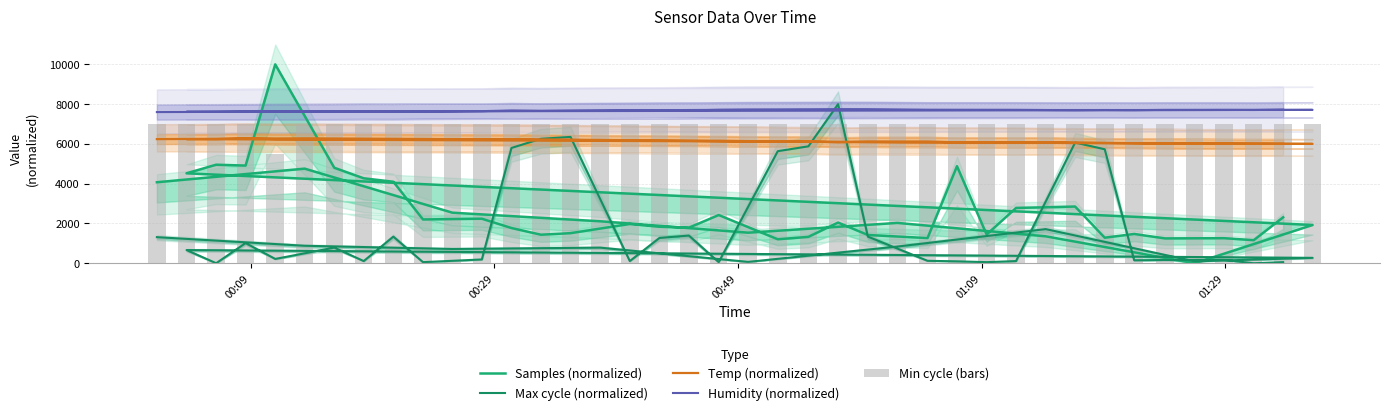

Reading left to right, transcribe all the data shown in this chart.

Samples (normalized): 4072.0	4756.1	2541.4	2109.6	1535.4	2027.4	1353.7	0.0	1923.0	4521.7	4953.5	4910.4	10000.0	4800.6	4270.9	4096.8	2201.4	2237.7	1770.3	1434.4	1512.1	1973.5	1833.6	1788.1	2422.9	1204.3	1326.5	2046.4	1420.0	1266.1	4878.7	1443.3	2778.7	2850.4	1283.9	1472.4	1247.9	1259.4	1158.2	2310.1
Max cycle (normalized): 1310.8	878.4	716.2	783.8	67.6	837.8	1716.2	94.6	270.3	662.2	0.0	1013.5	216.2	783.8	108.1	1337.8	54.1	189.2	5797.3	6256.8	6351.4	108.1	1270.3	1391.9	54.1	5635.1	5878.4	8000.0	1337.8	121.6	94.6	54.1	108.1	6067.6	5729.7	148.6	162.2	162.2	0.0	54.1
Temp (normalized): 6240.0	6280.0	6240.0	6200.0	6120.0	6080.0	6080.0	6000.0	6000.0	6240.0	6240.0	6280.0	6240.0	6240.0	6240.0	6240.0	6240.0	6240.0	6240.0	6200.0	6200.0	6160.0	6160.0	6160.0	6160.0	6120.0	6120.0	6080.0	6120.0	6120.0	6080.0	6080.0	6080.0	6040.0	6040.0	6040.0	6040.0	6000.0	6000.0	6000.0
Humidity (normalized): 7600.0	7624.0	7640.0	7680.0	7720.0	7712.0	7704.0	7704.0	7712.0	7616.0	7616.0	7624.0	7624.0	7624.0	7632.0	7624.0	7640.0	7648.0	7680.0	7656.0	7664.0	7672.0	7680.0	7688.0	7712.0	7720.0	7728.0	7736.0	7736.0	7712.0	7712.0	7712.0	7712.0	7696.0	7704.0	7696.0	7712.0	7712.0	7704.0	7720.0
Min cycle (bars): 7000.0	7000.0	7000.0	7000.0	7000.0	7000.0	7000.0	7000.0	7000.0	7000.0	7000.0	7000.0	5500.0	7000.0	7000.0	7000.0	7000.0	7000.0	7000.0	7000.0	7000.0	7000.0	7000.0	7000.0	7000.0	7000.0	7000.0	7000.0	7000.0	7000.0	7000.0	7000.0	7000.0	7000.0	7000.0	7000.0	7000.0	7000.0	7000.0	7000.0